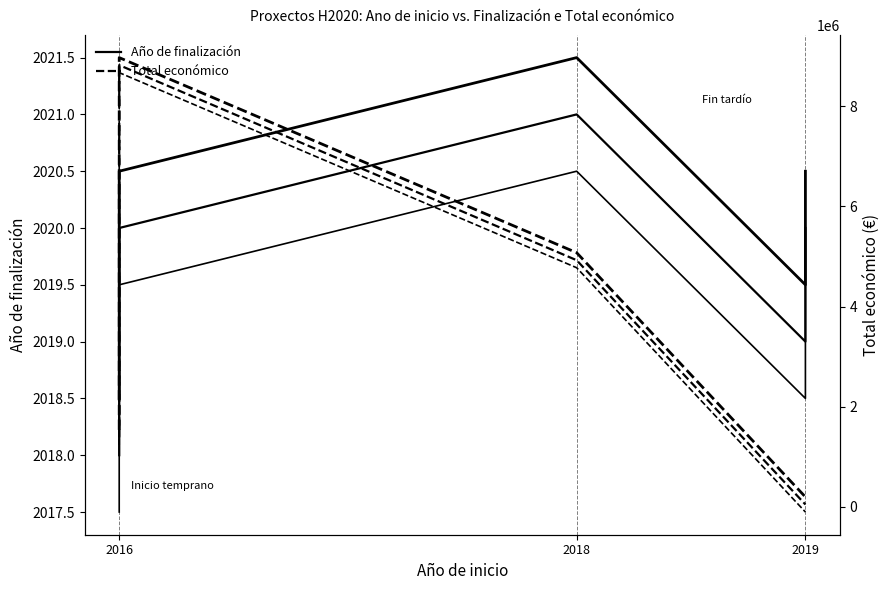

Reading right to left, list all the values displayed in this chart.

Año de finalización: 2020	2019	2021	2020	2018
Total económico: 50000	50000	4924771	8818556	1389196